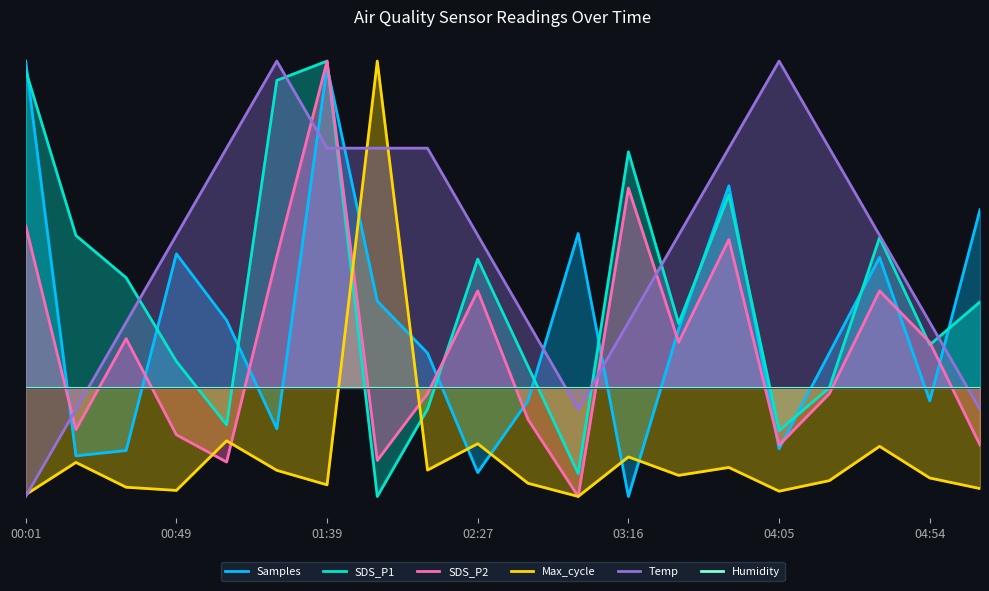

Where do SDS_P2 and SDS_P1 first cross each other?

02:10 and 02:27